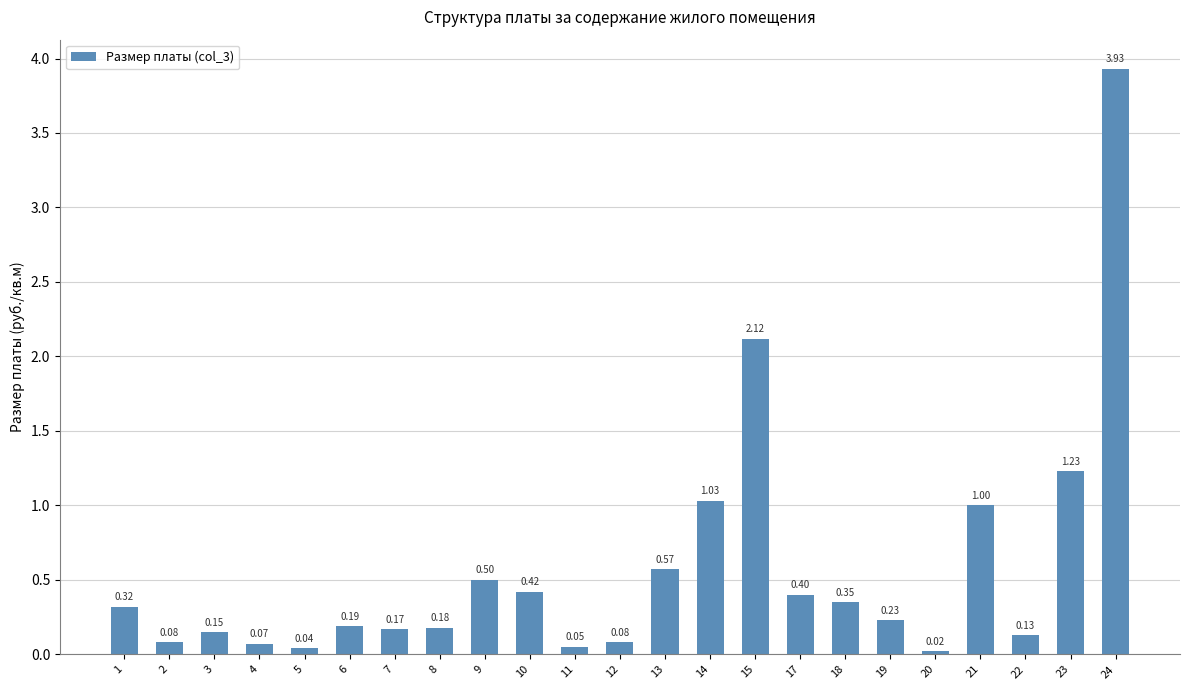

What is the sum of all values?

13.3